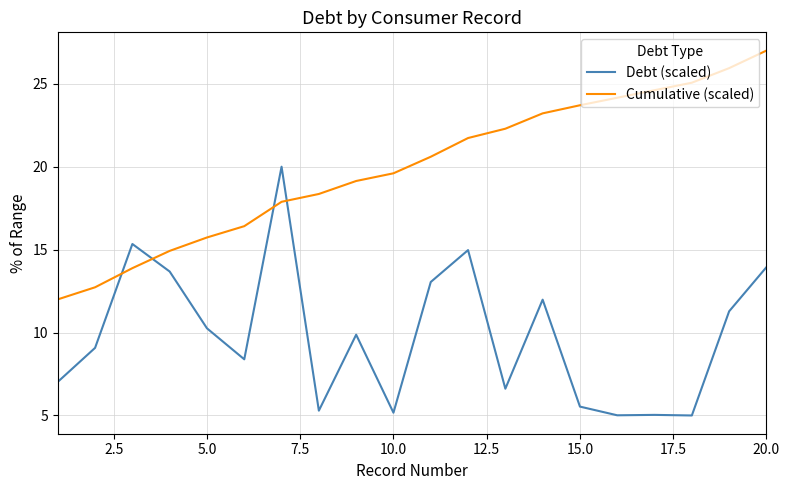

Rank the series by their maximum value, from lowest to highest.

Debt (scaled), Cumulative (scaled)